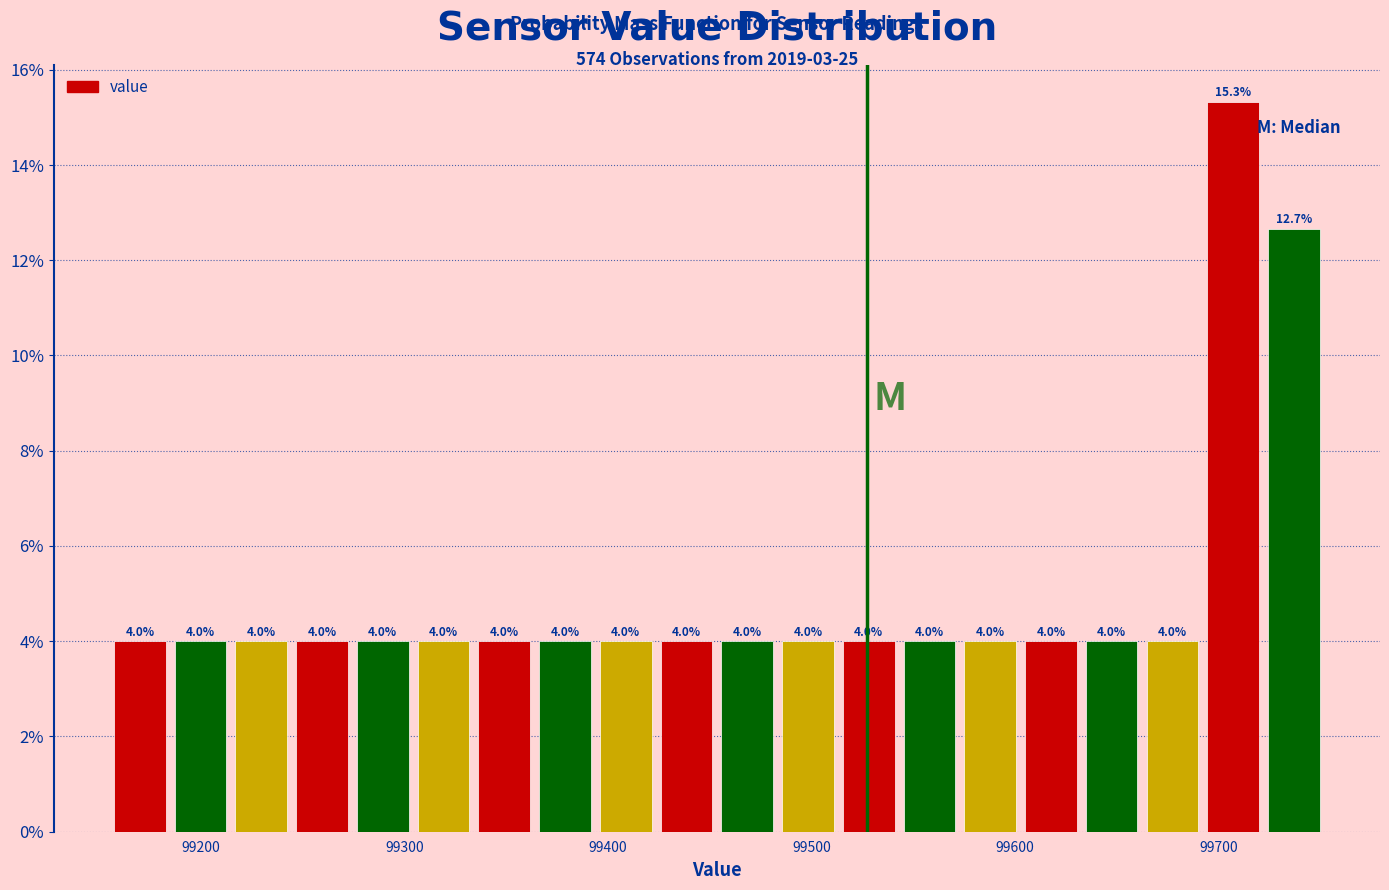

Around what value on the x-axis is the tallest bar? Give the approximate position of its centre, as read against the axis.

99710